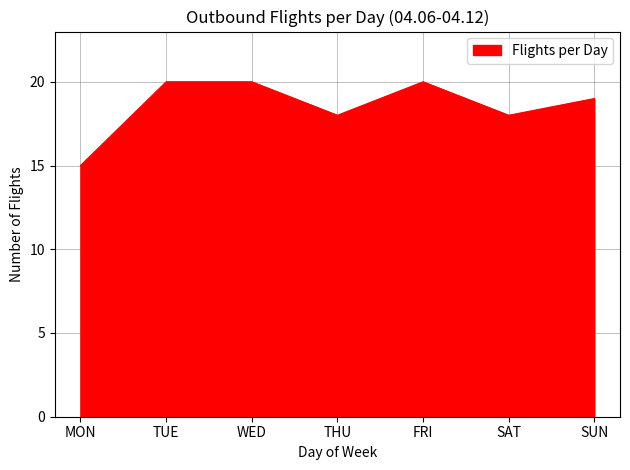

What is the greatest value displayed?

20